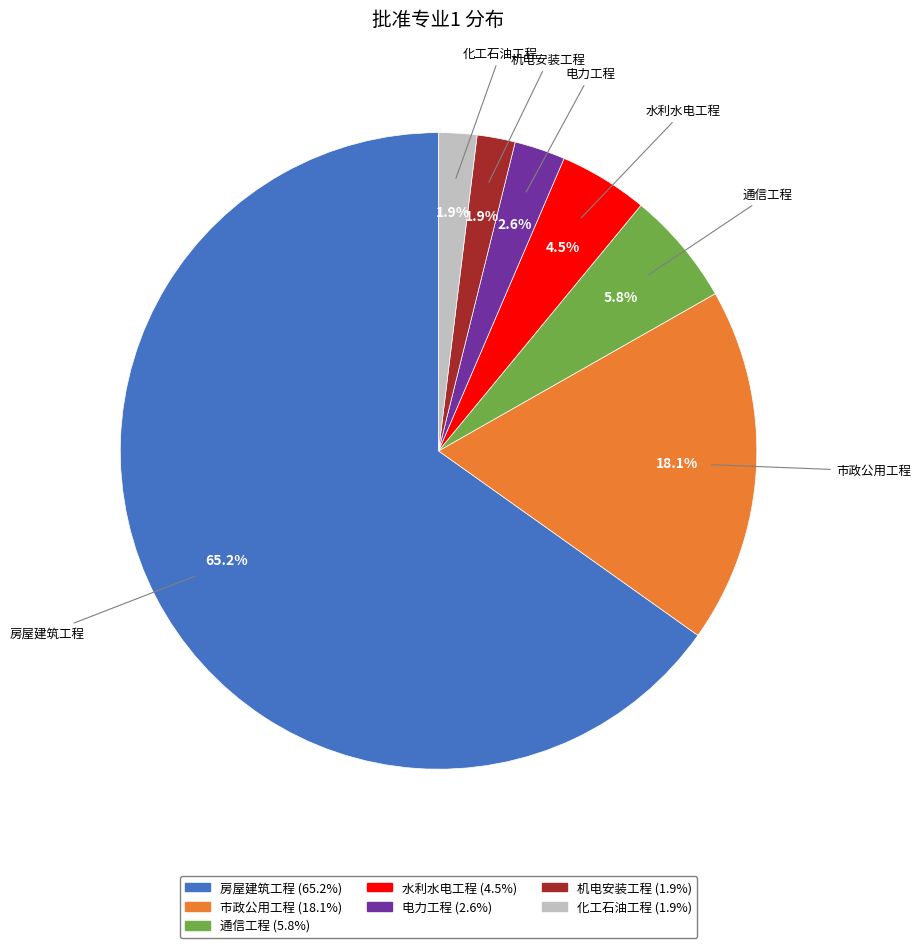

To the nearest percent, what is the average slice percentage?

14%